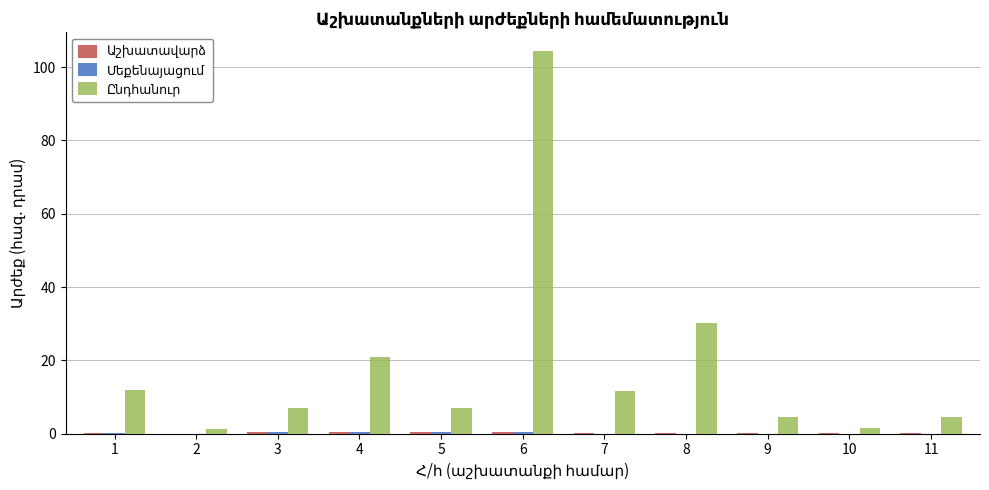

What is the maximum value shown in the chart?

104.3